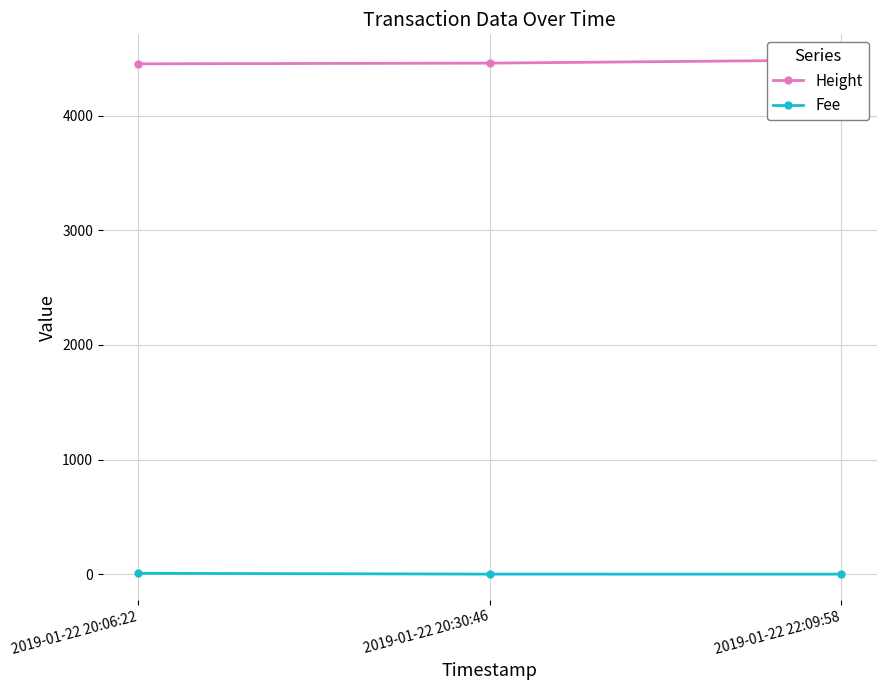

What is the maximum value shown in the chart?

4486.0